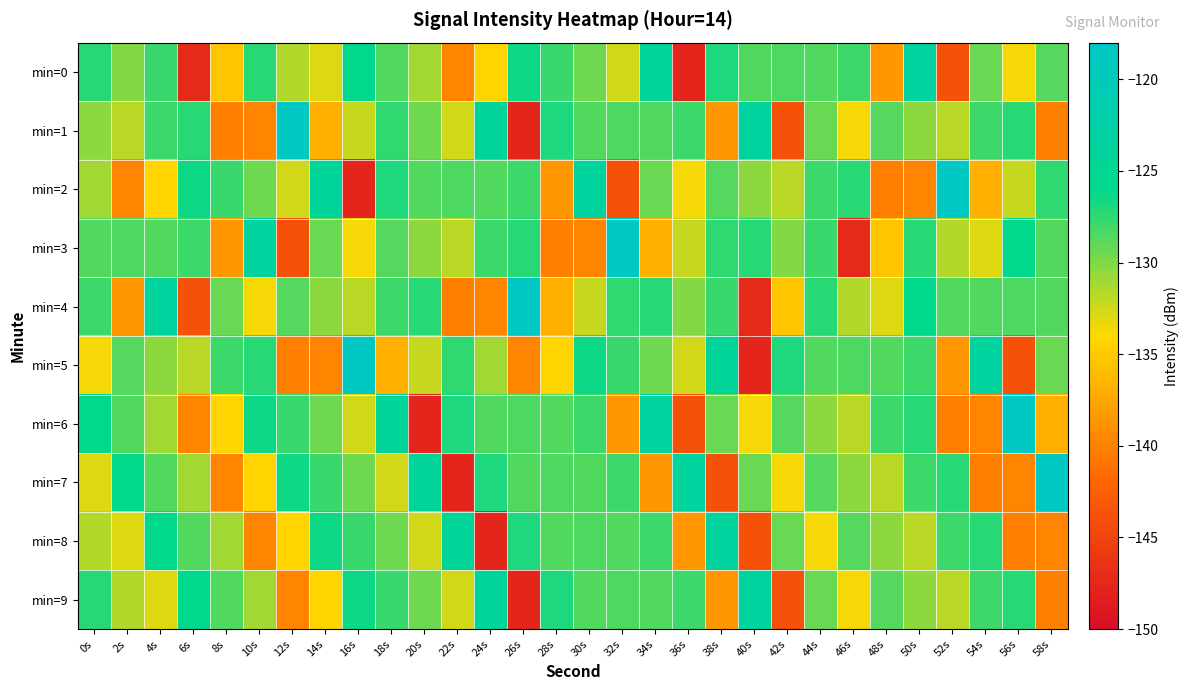

What is the total value across all series at 8s?

-1332.7